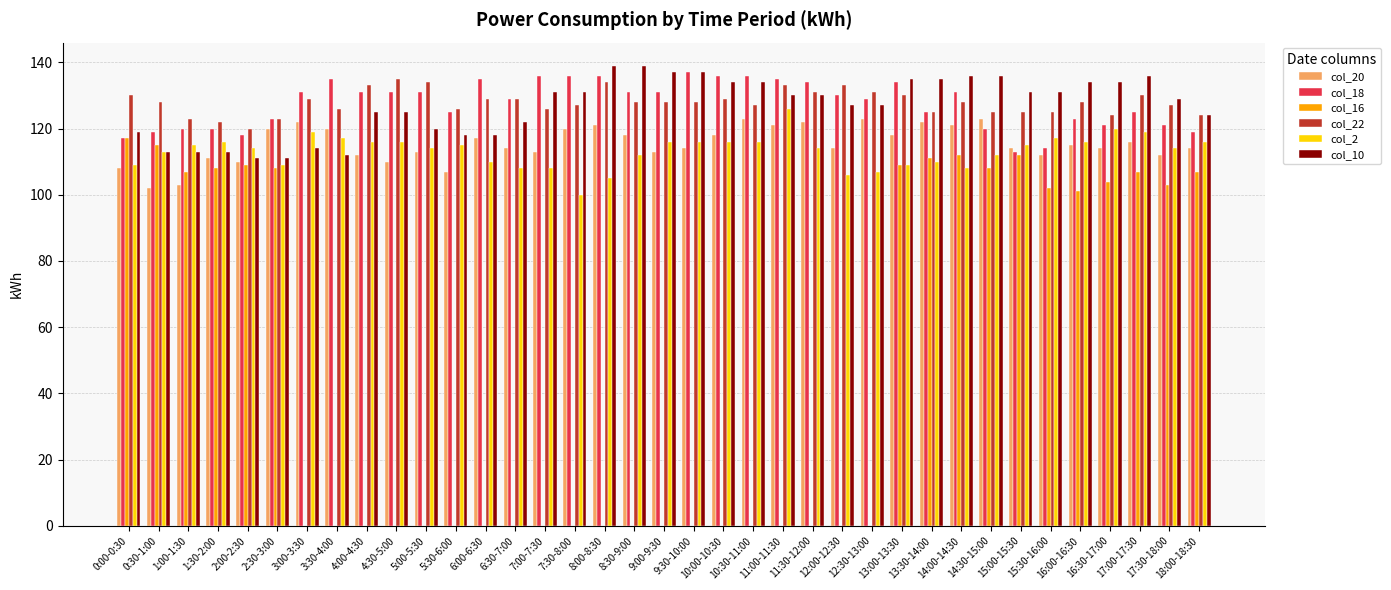

How many groups of bars are there?

37